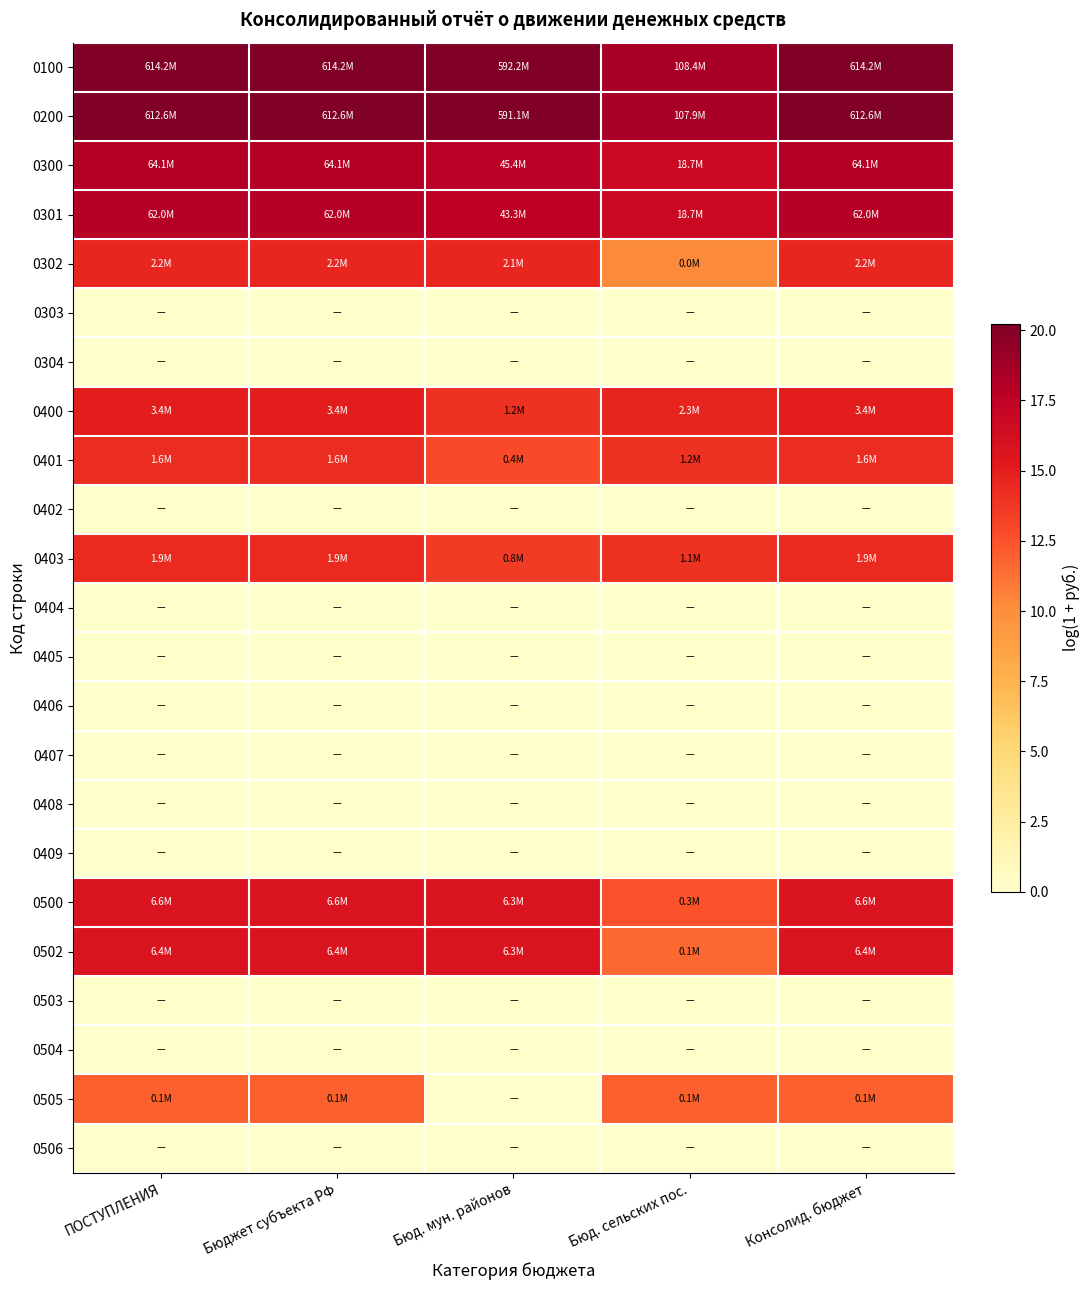

Reading left to right, extract all data points from this chart.

0100: ПОСТУПЛЕНИЯ=20.2	Бюджет субъекта РФ=20.2	Бюд. мун. районов=20.2	Бюд. сельских пос.=18.5	Консолид. бюджет=20.2
0200: ПОСТУПЛЕНИЯ=20.2	Бюджет субъекта РФ=20.2	Бюд. мун. районов=20.2	Бюд. сельских пос.=18.5	Консолид. бюджет=20.2
0300: ПОСТУПЛЕНИЯ=18.0	Бюджет субъекта РФ=18.0	Бюд. мун. районов=17.6	Бюд. сельских пос.=16.7	Консолид. бюджет=18.0
0301: ПОСТУПЛЕНИЯ=17.9	Бюджет субъекта РФ=17.9	Бюд. мун. районов=17.6	Бюд. сельских пос.=16.7	Консолид. бюджет=17.9
0302: ПОСТУПЛЕНИЯ=14.6	Бюджет субъекта РФ=14.6	Бюд. мун. районов=14.6	Бюд. сельских пос.=10.2	Консолид. бюджет=14.6
0303: ПОСТУПЛЕНИЯ=0.0	Бюджет субъекта РФ=0.0	Бюд. мун. районов=0.0	Бюд. сельских пос.=0.0	Консолид. бюджет=0.0
0304: ПОСТУПЛЕНИЯ=0.0	Бюджет субъекта РФ=0.0	Бюд. мун. районов=0.0	Бюд. сельских пос.=0.0	Консолид. бюджет=0.0
0400: ПОСТУПЛЕНИЯ=15.1	Бюджет субъекта РФ=15.1	Бюд. мун. районов=14.0	Бюд. сельских пос.=14.6	Консолид. бюджет=15.1
0401: ПОСТУПЛЕНИЯ=14.3	Бюджет субъекта РФ=14.3	Бюд. мун. районов=12.8	Бюд. сельских пос.=14.0	Консолид. бюджет=14.3
0402: ПОСТУПЛЕНИЯ=0.0	Бюджет субъекта РФ=0.0	Бюд. мун. районов=0.0	Бюд. сельских пос.=0.0	Консолид. бюджет=0.0
0403: ПОСТУПЛЕНИЯ=14.5	Бюджет субъекта РФ=14.5	Бюд. мун. районов=13.6	Бюд. сельских пос.=13.9	Консолид. бюджет=14.5
0404: ПОСТУПЛЕНИЯ=0.0	Бюджет субъекта РФ=0.0	Бюд. мун. районов=0.0	Бюд. сельских пос.=0.0	Консолид. бюджет=0.0
0405: ПОСТУПЛЕНИЯ=0.0	Бюджет субъекта РФ=0.0	Бюд. мун. районов=0.0	Бюд. сельских пос.=0.0	Консолид. бюджет=0.0
0406: ПОСТУПЛЕНИЯ=0.0	Бюджет субъекта РФ=0.0	Бюд. мун. районов=0.0	Бюд. сельских пос.=0.0	Консолид. бюджет=0.0
0407: ПОСТУПЛЕНИЯ=0.0	Бюджет субъекта РФ=0.0	Бюд. мун. районов=0.0	Бюд. сельских пос.=0.0	Консолид. бюджет=0.0
0408: ПОСТУПЛЕНИЯ=0.0	Бюджет субъекта РФ=0.0	Бюд. мун. районов=0.0	Бюд. сельских пос.=0.0	Консолид. бюджет=0.0
0409: ПОСТУПЛЕНИЯ=0.0	Бюджет субъекта РФ=0.0	Бюд. мун. районов=0.0	Бюд. сельских пос.=0.0	Консолид. бюджет=0.0
0500: ПОСТУПЛЕНИЯ=15.7	Бюджет субъекта РФ=15.7	Бюд. мун. районов=15.7	Бюд. сельских пос.=12.5	Консолид. бюджет=15.7
0502: ПОСТУПЛЕНИЯ=15.7	Бюджет субъекта РФ=15.7	Бюд. мун. районов=15.7	Бюд. сельских пос.=11.6	Консолид. бюджет=15.7
0503: ПОСТУПЛЕНИЯ=0.0	Бюджет субъекта РФ=0.0	Бюд. мун. районов=0.0	Бюд. сельских пос.=0.0	Консолид. бюджет=0.0
0504: ПОСТУПЛЕНИЯ=0.0	Бюджет субъекта РФ=0.0	Бюд. мун. районов=0.0	Бюд. сельских пос.=0.0	Консолид. бюджет=0.0
0505: ПОСТУПЛЕНИЯ=11.9	Бюджет субъекта РФ=11.9	Бюд. мун. районов=0.0	Бюд. сельских пос.=11.9	Консолид. бюджет=11.9
0506: ПОСТУПЛЕНИЯ=0.0	Бюджет субъекта РФ=0.0	Бюд. мун. районов=0.0	Бюд. сельских пос.=0.0	Консолид. бюджет=0.0